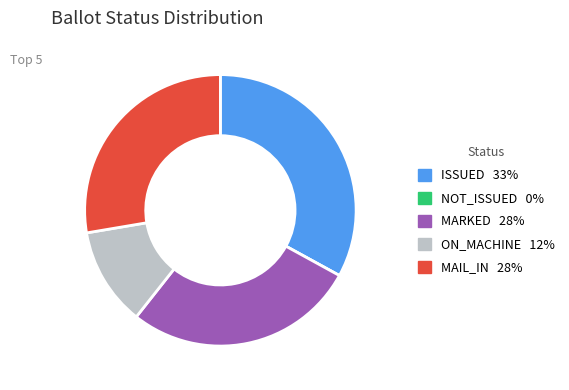

Does ISSUED represent more than half of the total?

No